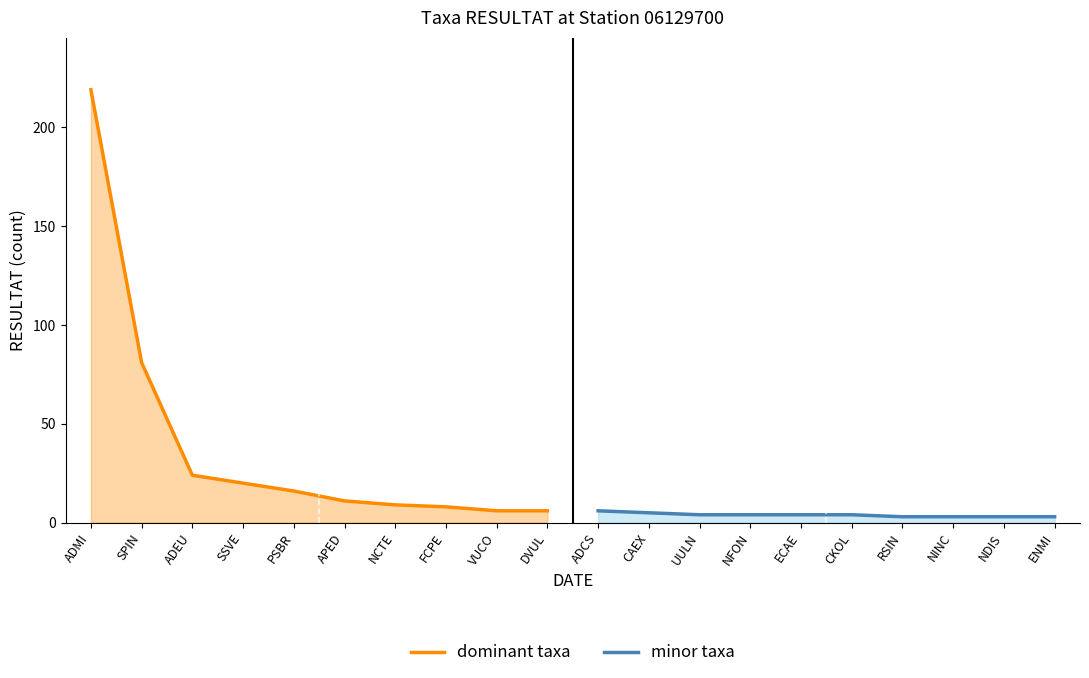

How many lines are shown in the chart?

2